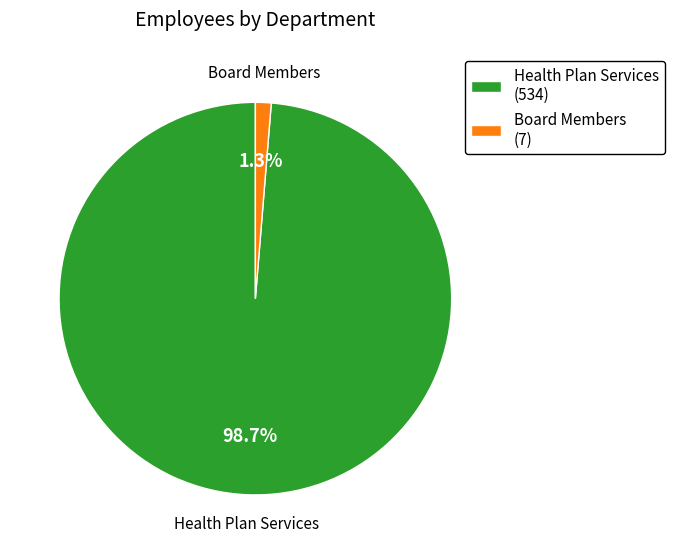

What percentage is the Health Plan Services slice, to the nearest percent?

99%